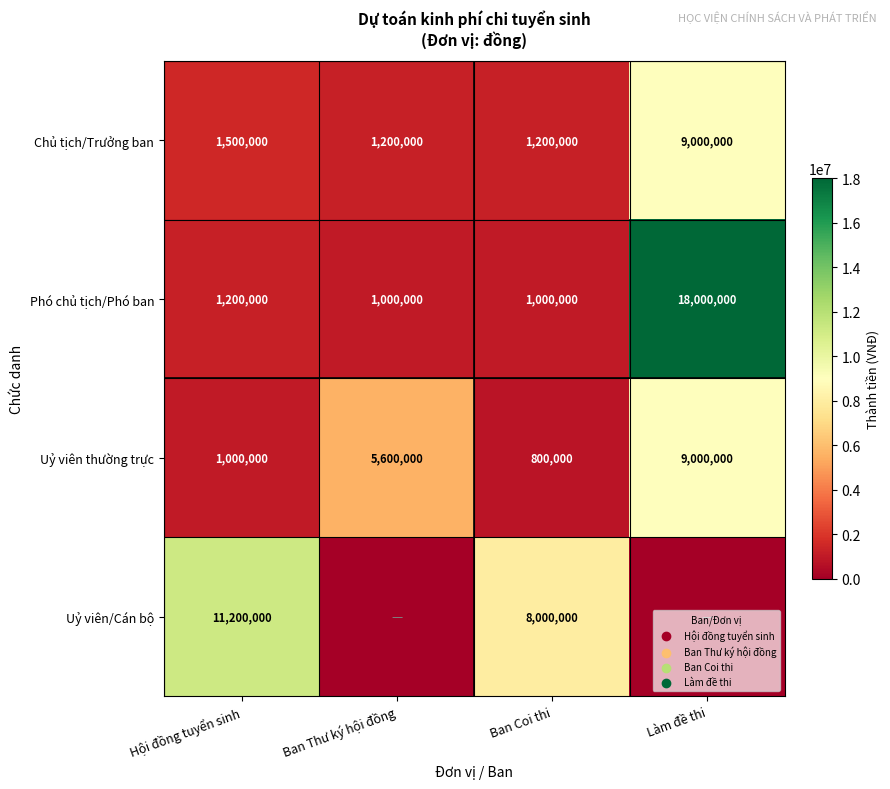

What is the total value across all series at Hội đồng tuyển sinh?

14900000